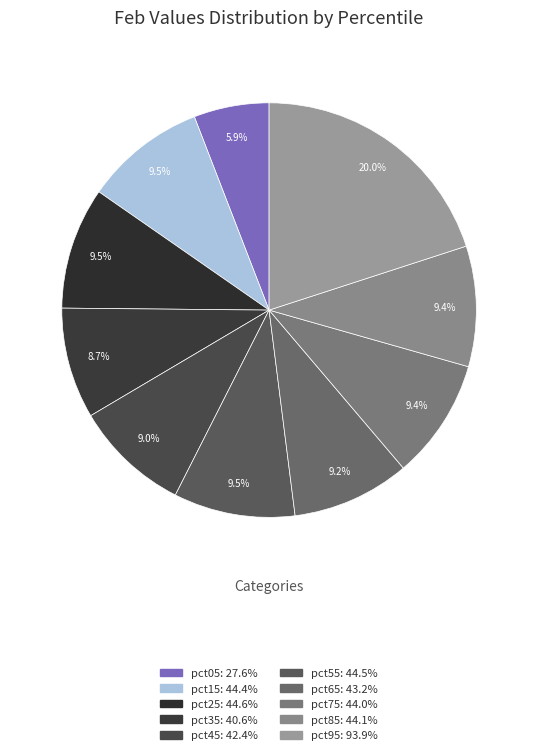

How many segments does this pie chart have?

10